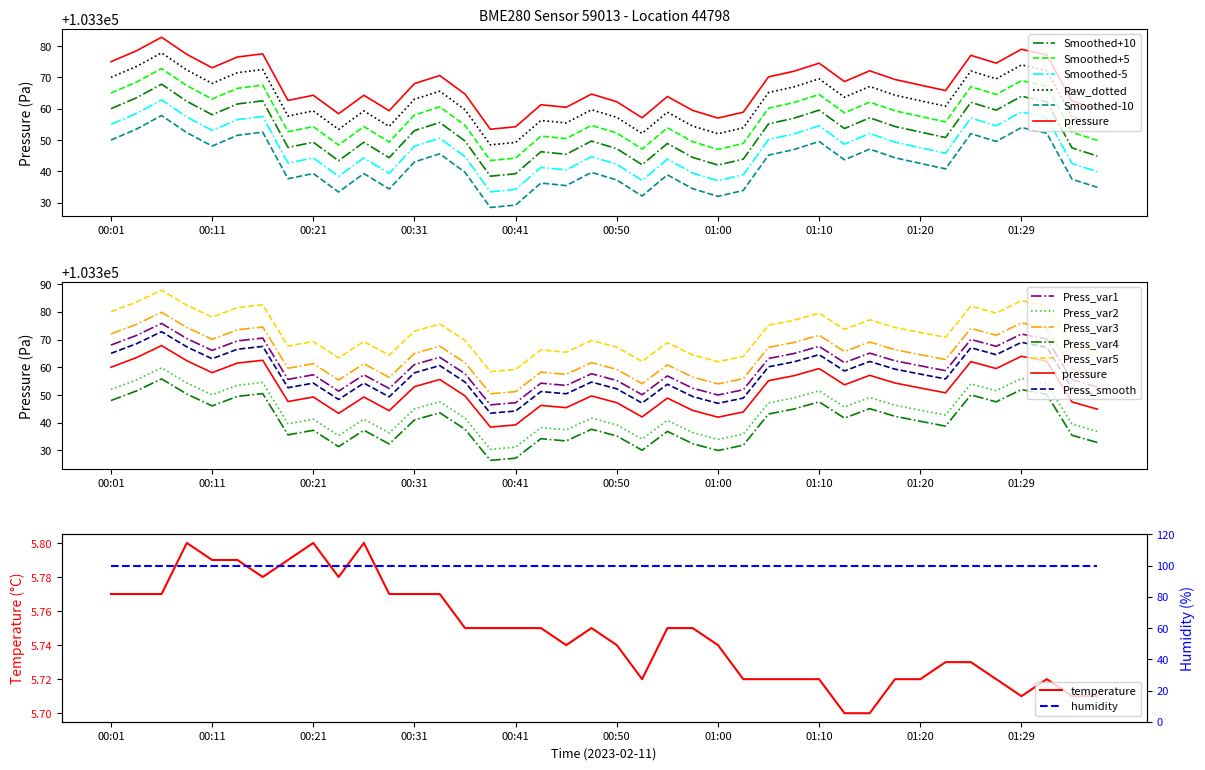

What is the difference between the second highest and second lowest values in the pressure series?

24.8